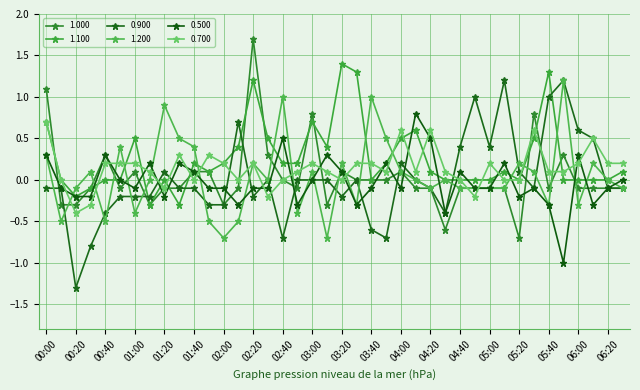

Does the chart display data point markers on the line(s)?

Yes